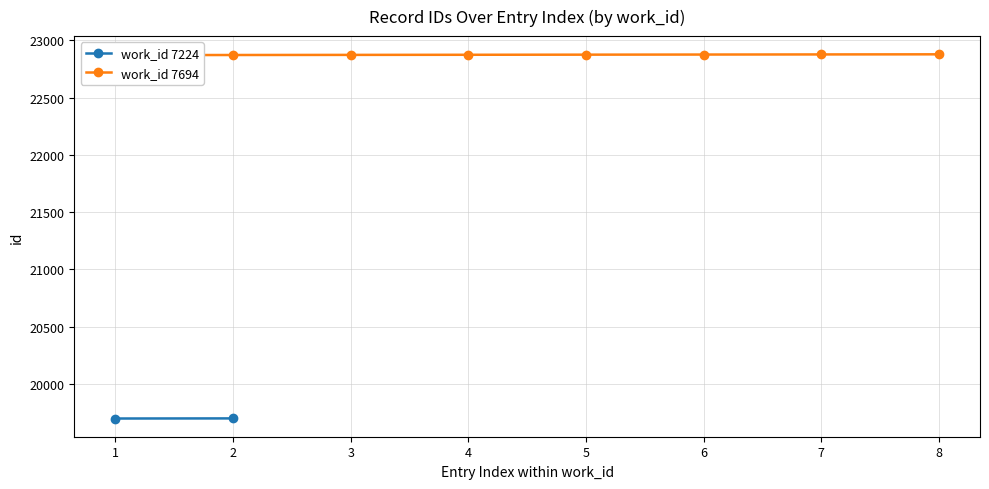

The chart shows a value of 13123 at 6. True or false?

False